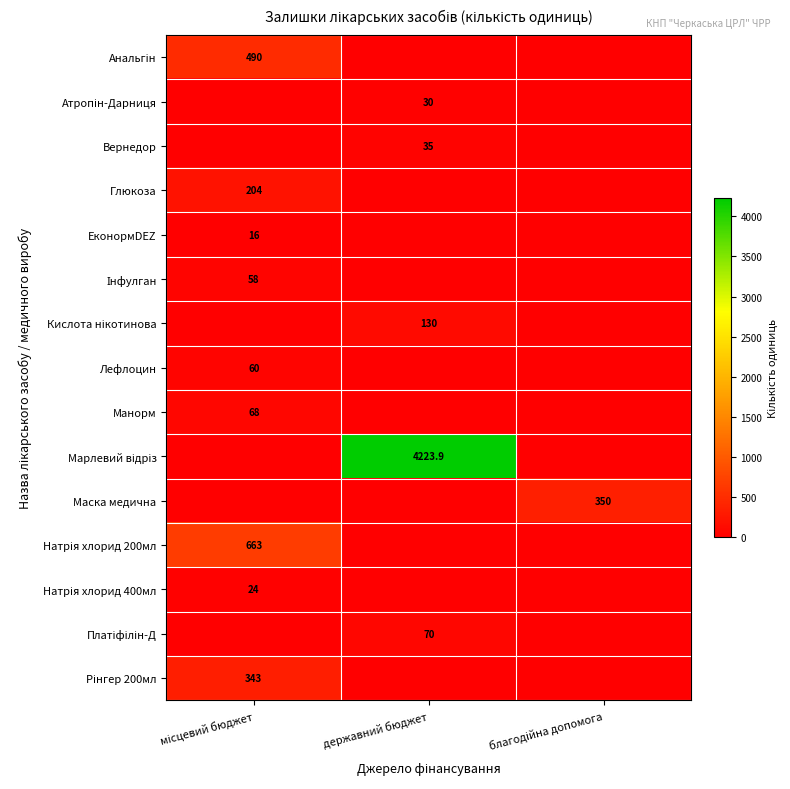

The value of Атропін-Дарниця at місцевий бюджет is -10.0. True or false?

False